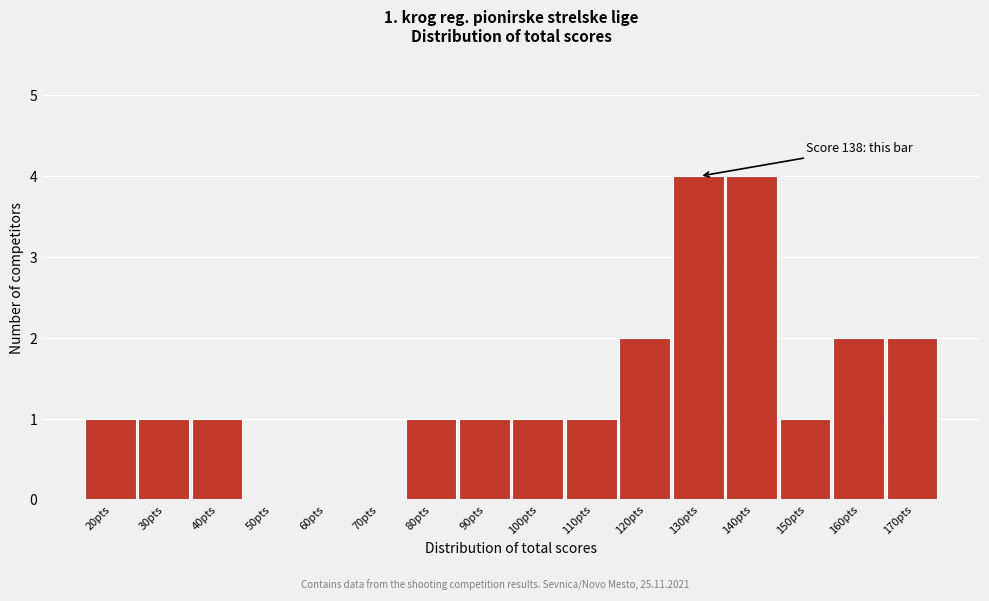

Reading left to right, transcribe all the data shown in this chart.

20pts=1	30pts=1	40pts=1	50pts=0	60pts=0	70pts=0	80pts=1	90pts=1	100pts=1	110pts=1	120pts=2	130pts=4	140pts=4	150pts=1	160pts=2	170pts=2